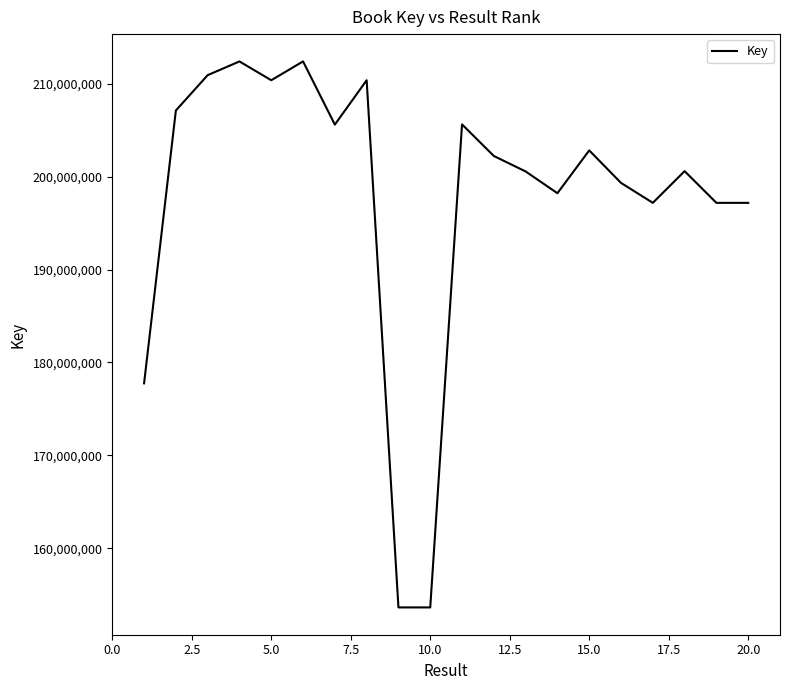

What is the smallest value displayed?

153628057